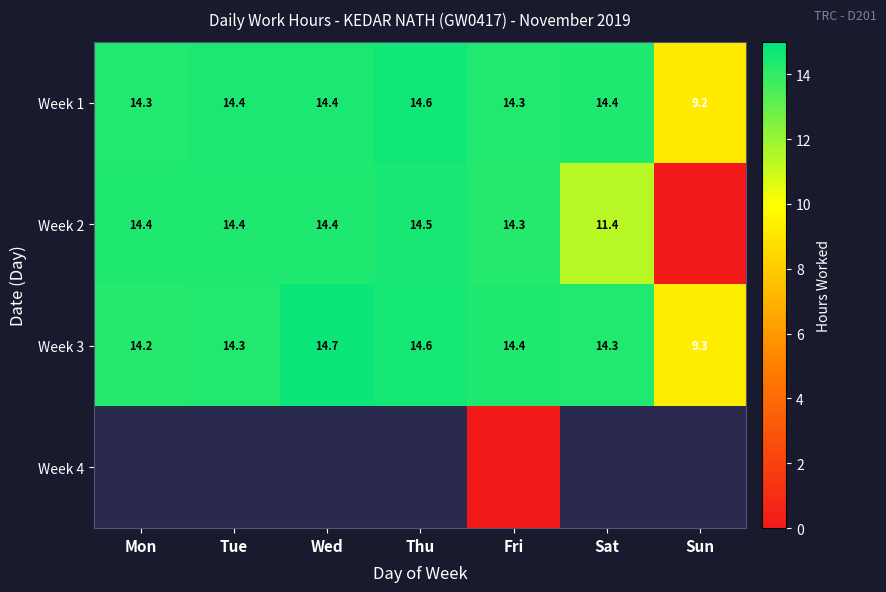

Which has a higher value, Mon or Fri?

Fri